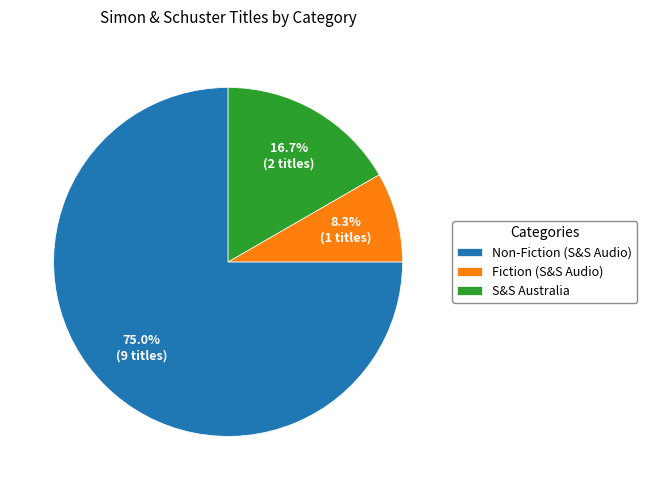

Approximately how many times larger is the value at Fiction (S&S Audio) compared to S&S Australia?

0.5